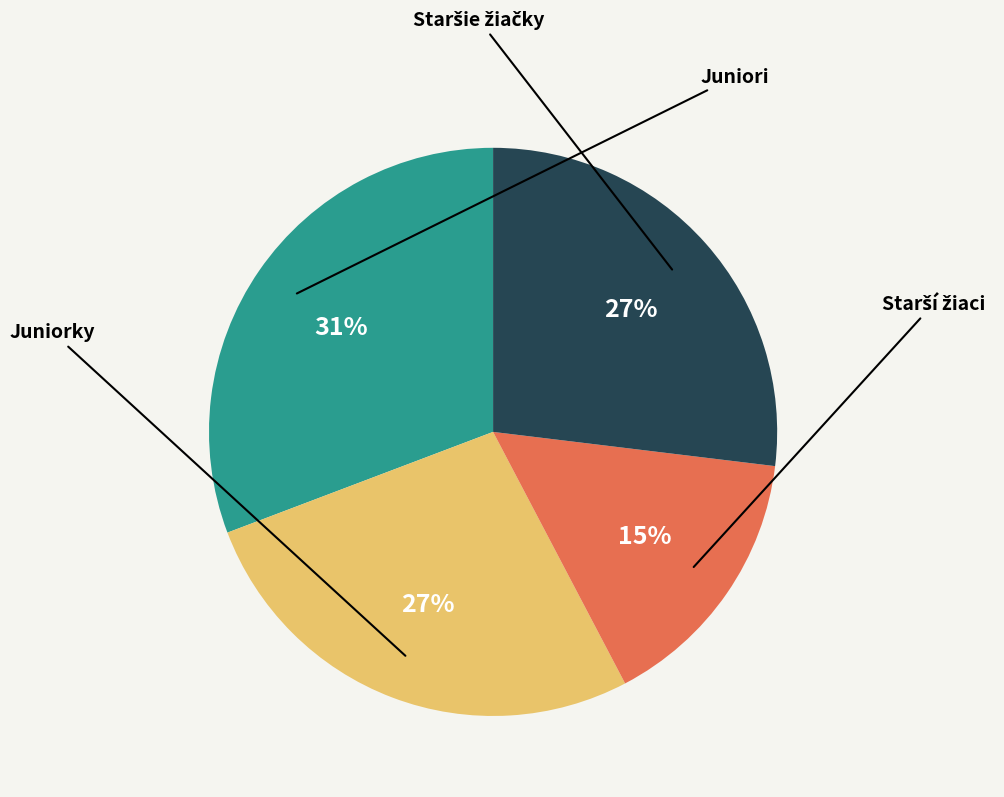

To the nearest percent, what is the average slice percentage?

25%